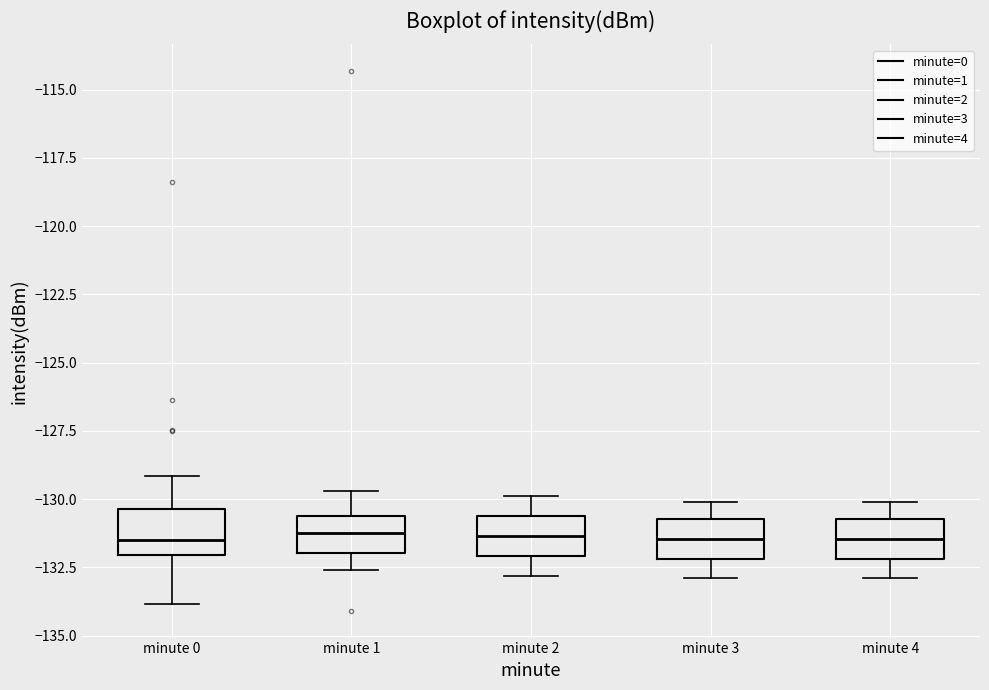

Reading left to right, read every box against the y-axis: the position of its median line, the range the box covers, and the ends of its whiskers. The values are not printed on the chart, so give them approximately, as read against the axis.

minute 0: median -131.5, box -132.0 to -130.5, whiskers -134.0 to -129.0
minute 1: median -131.0, box -132.0 to -130.5, whiskers -132.5 to -129.5
minute 2: median -131.5, box -132.0 to -130.5, whiskers -133.0 to -130.0
minute 3: median -131.5, box -132.0 to -130.5, whiskers -133.0 to -130.0
minute 4: median -131.5, box -132.0 to -130.5, whiskers -133.0 to -130.0